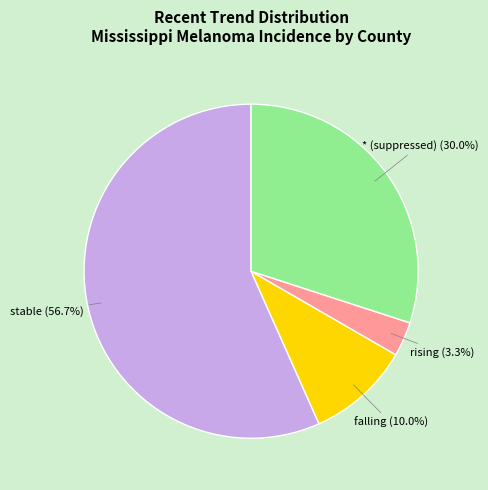

Does any single category account for the majority?

Yes